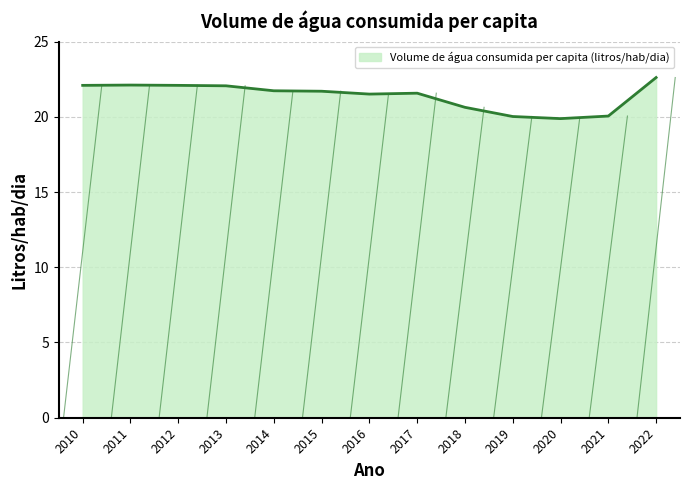

What is the greatest value displayed?

22.6